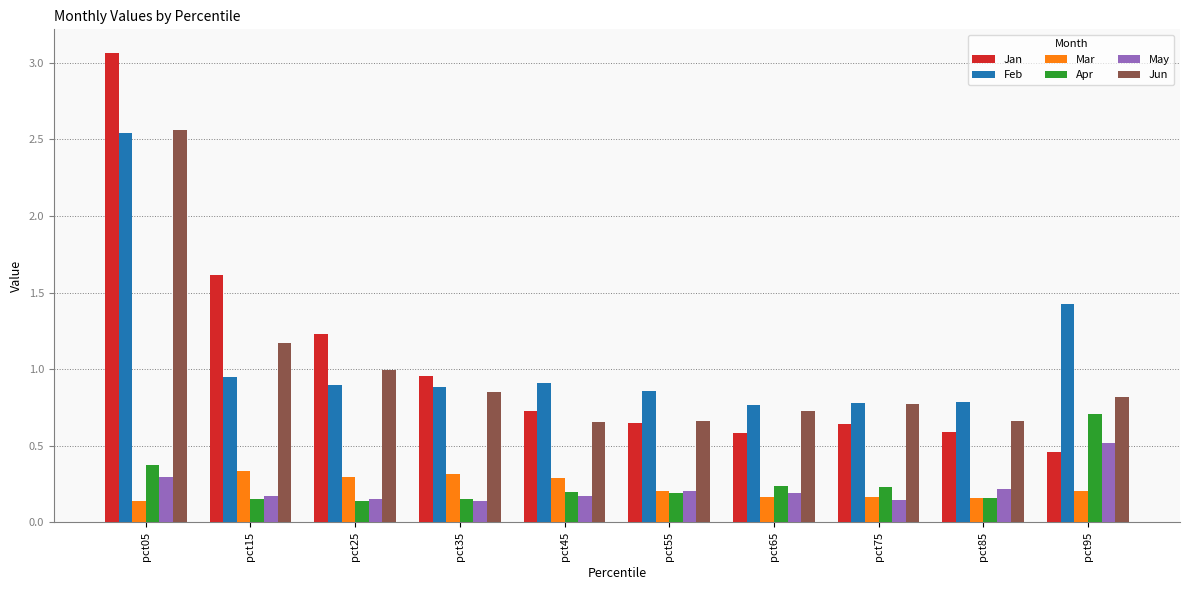

How many groups of bars are there?

10